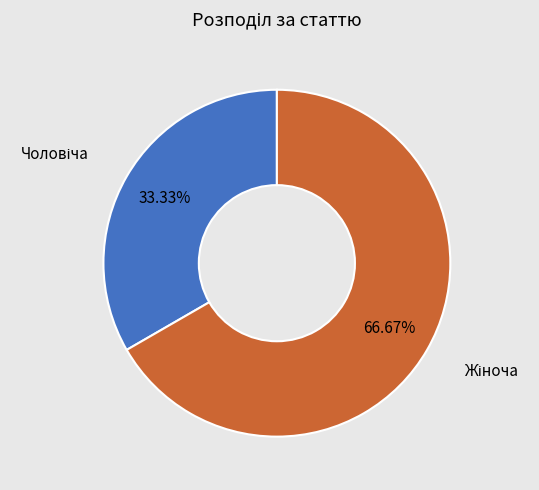

To the nearest percent, what is the difference between the largest and smallest slice percentages?

33%